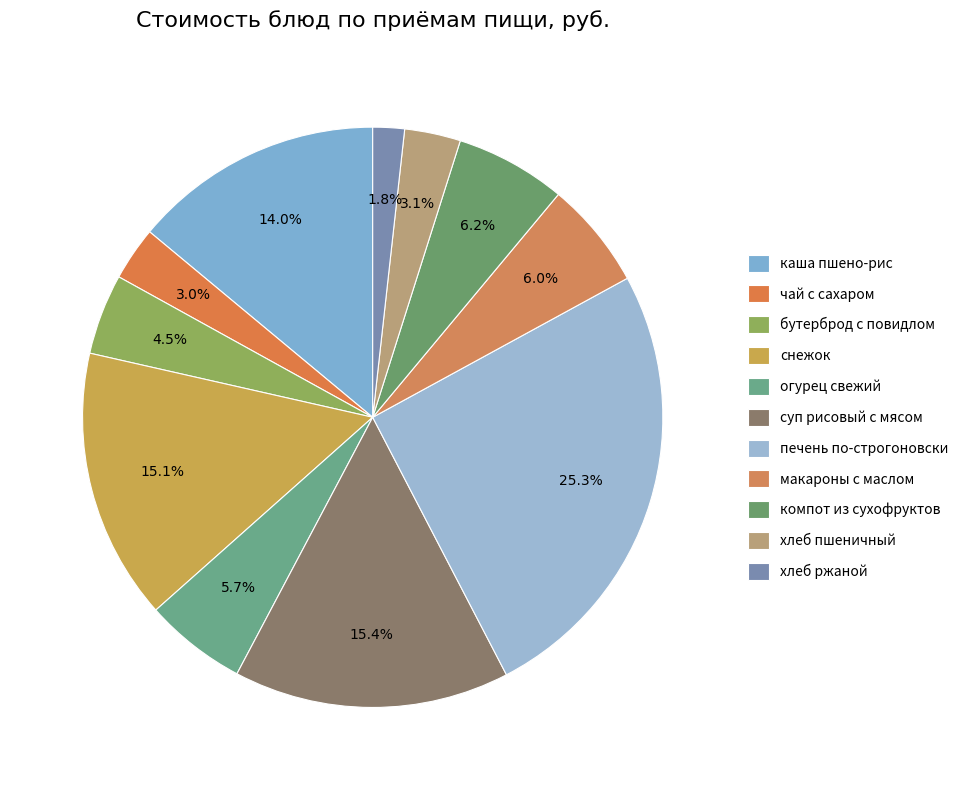

Count the number of slices in the pie.

11